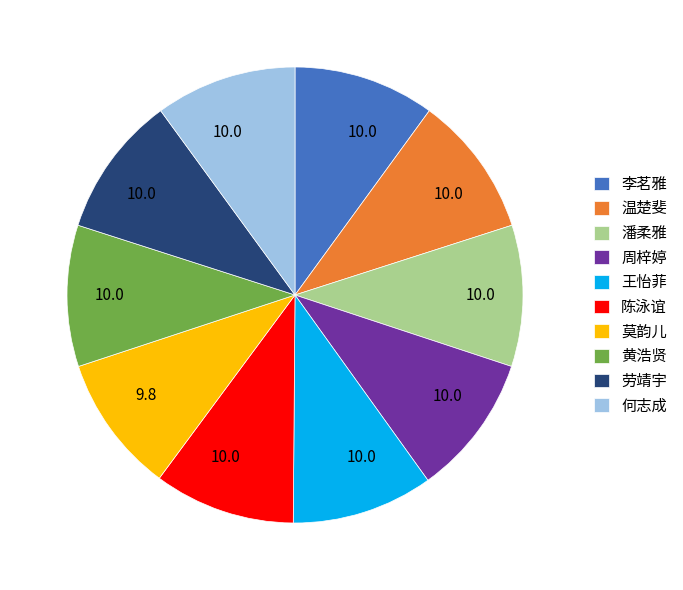

Combined, do 何志成 and 王怡菲 account for over 50%?

No